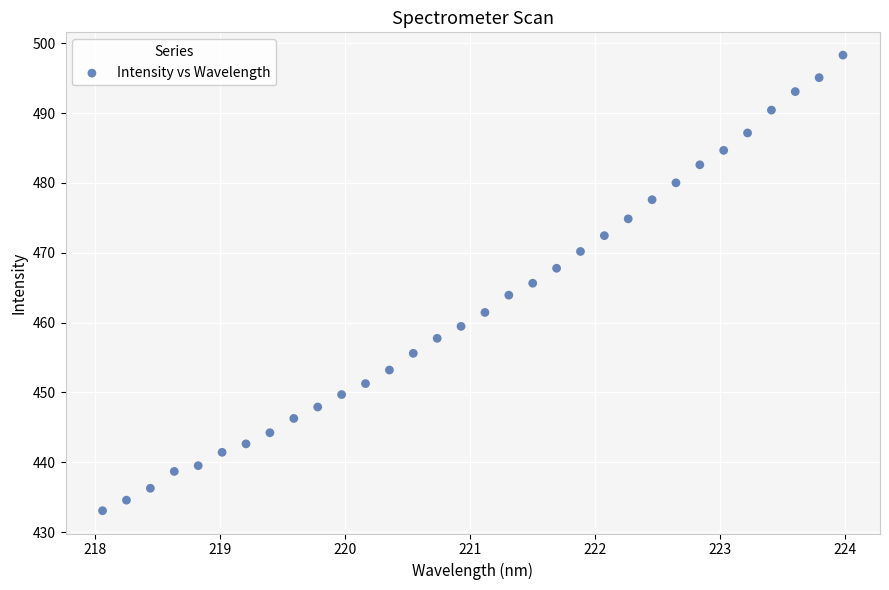

What is the range of Y values (max minus min)?

65.3